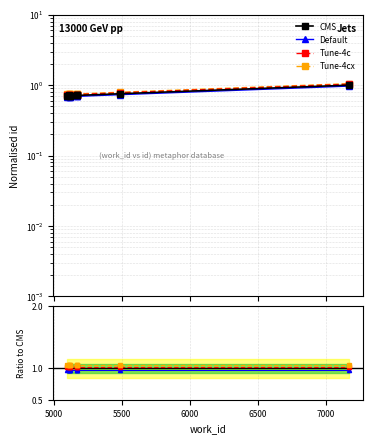

Between 5124 and 5110, which is larger?

5110